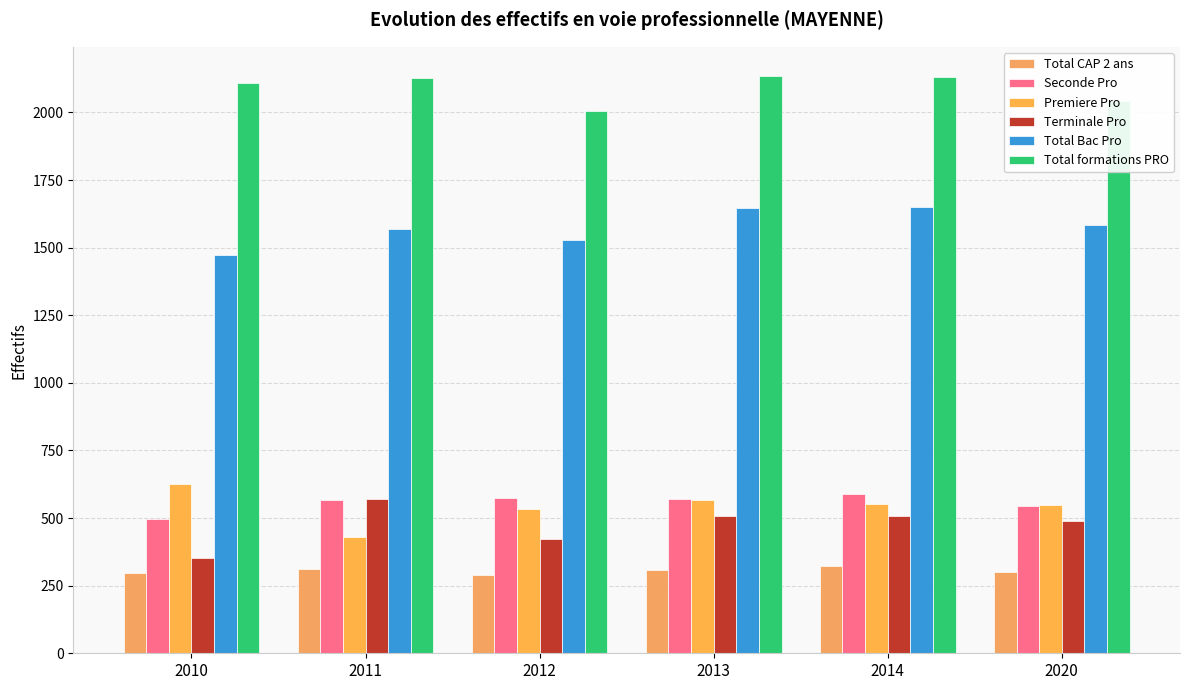

Reading left to right, list all the values displayed in this chart.

Total CAP 2 ans: 2010=297	2011=312	2012=288	2013=309	2014=321	2020=302
Seconde Pro: 2010=496	2011=566	2012=574	2013=572	2014=590	2020=544
Premiere Pro: 2010=625	2011=431	2012=533	2013=566	2014=553	2020=548
Terminale Pro: 2010=352	2011=572	2012=422	2013=509	2014=507	2020=491
Total Bac Pro: 2010=1473	2011=1569	2012=1529	2013=1647	2014=1650	2020=1583
Total formations PRO: 2010=2108	2011=2129	2012=2007	2013=2136	2014=2132	2020=2044